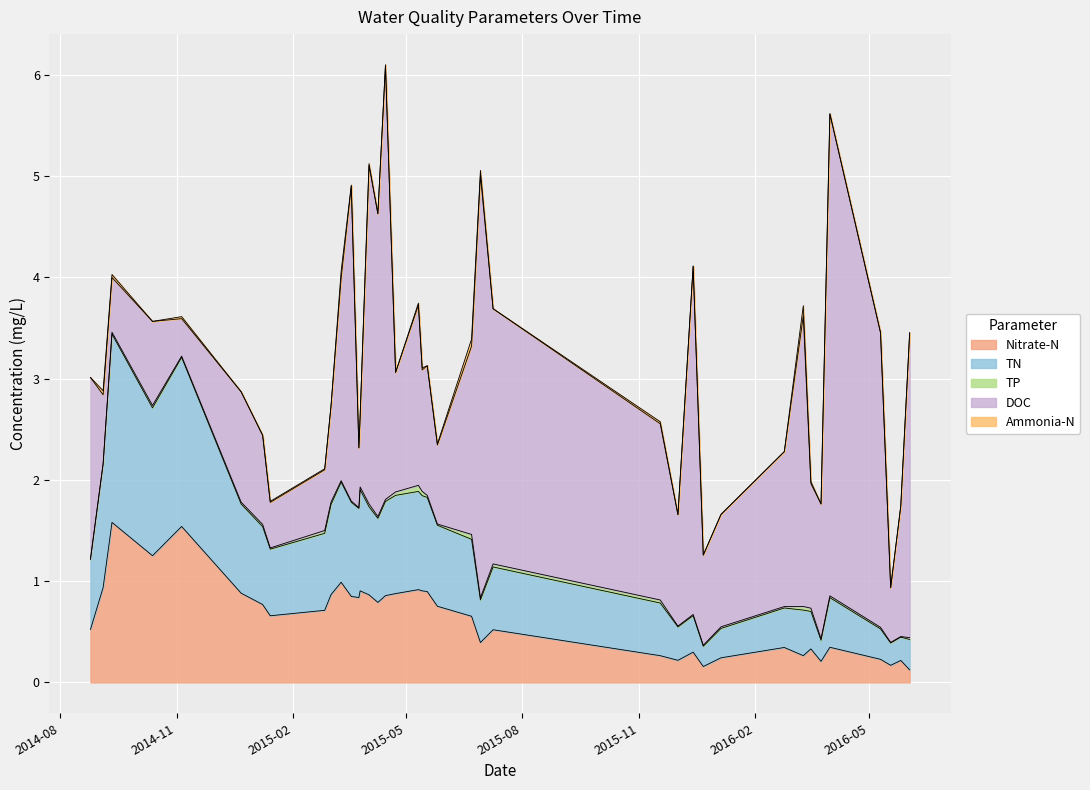

Which series has the widest spread of values?

DOC